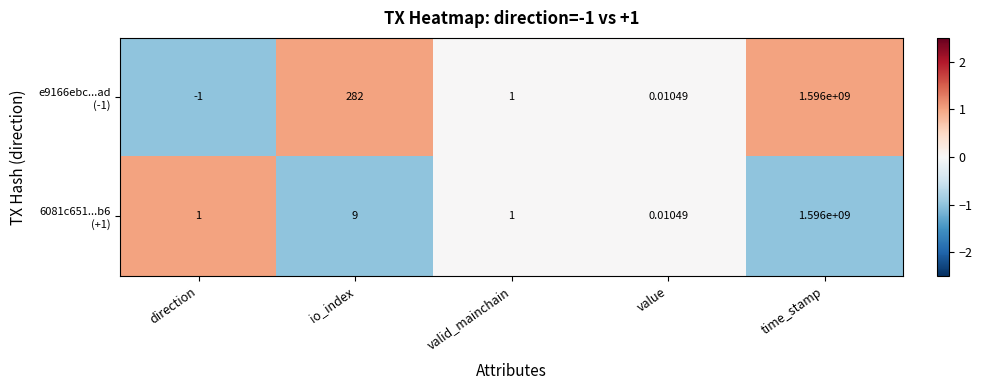

At which category does the chart reach its peak across all series?

time_stamp